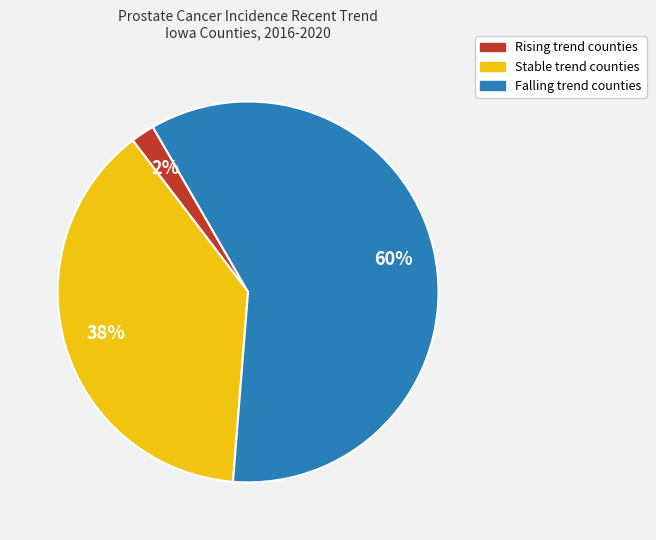

Combined, do Falling trend counties and Rising trend counties account for over 50%?

Yes